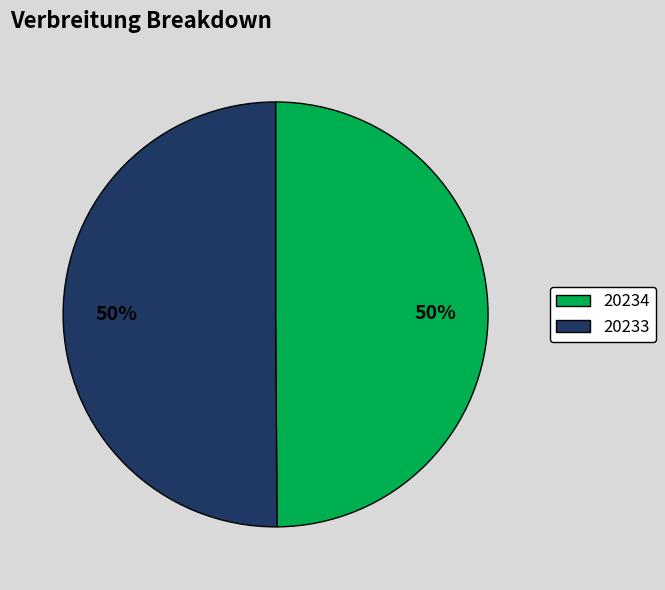

Approximately how many times larger is the value at 20233 compared to 20234?

1.0